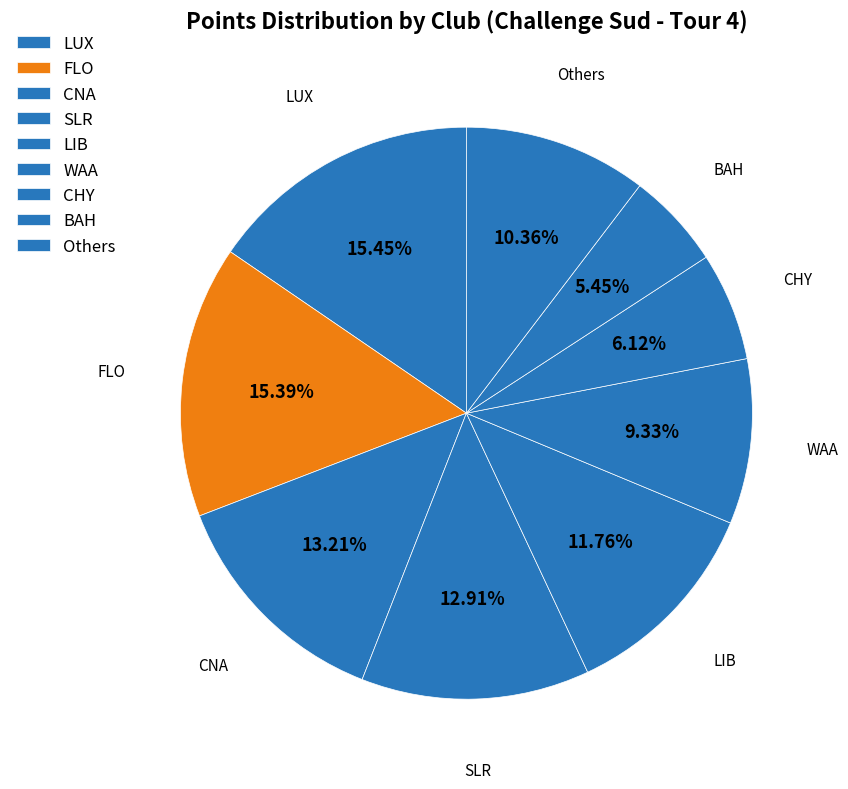

How many slices are in this pie chart?

9